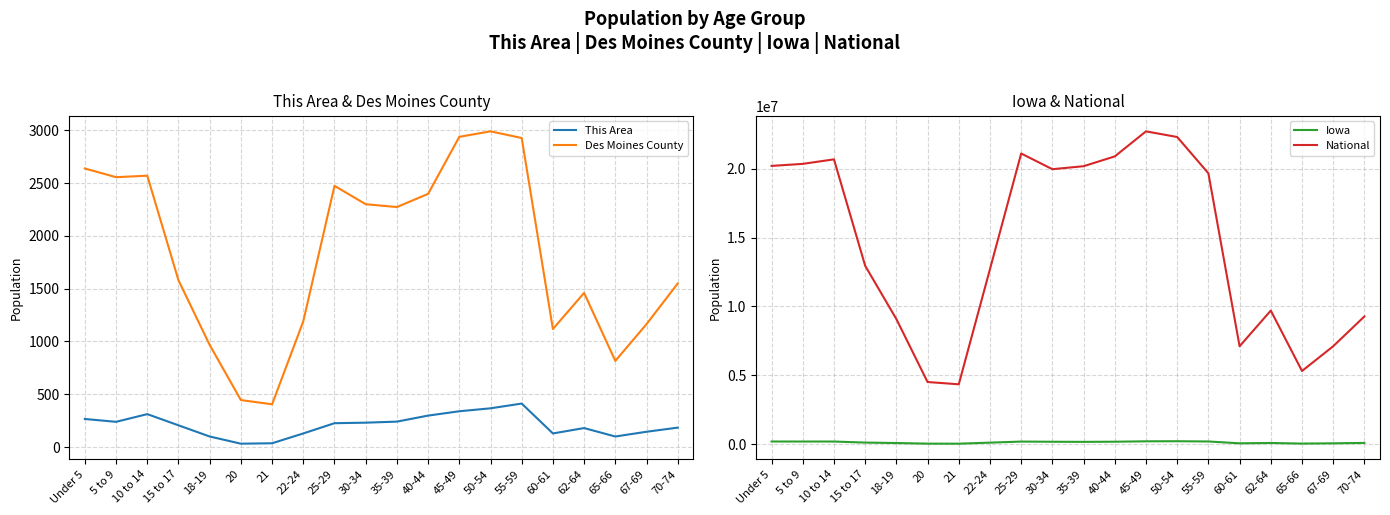

What is the difference between the maximum and second lowest values in the National series?

18189462